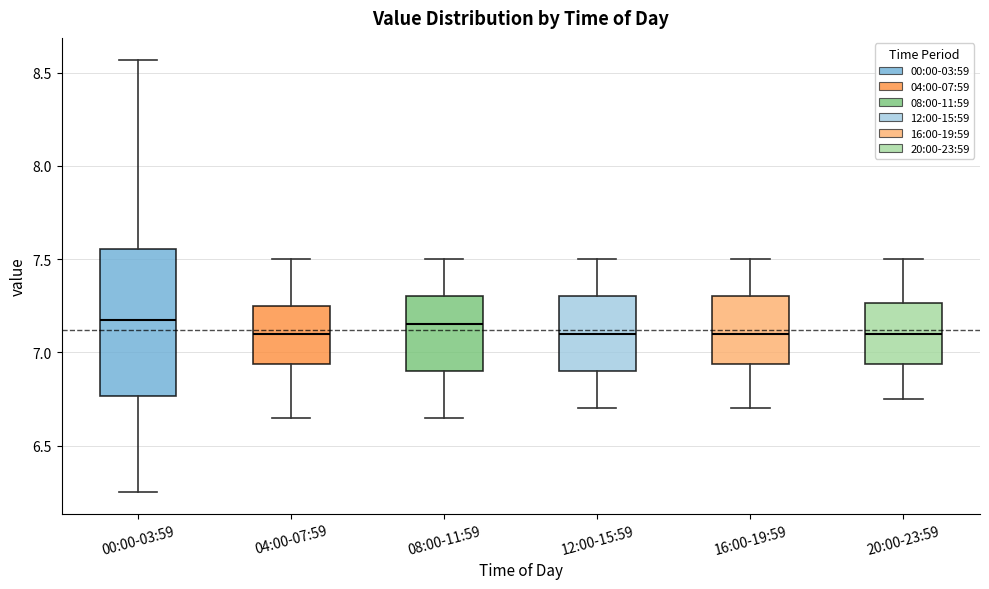

Which box is the tallest, from its lower edge to its upper edge?

00:00-03:59